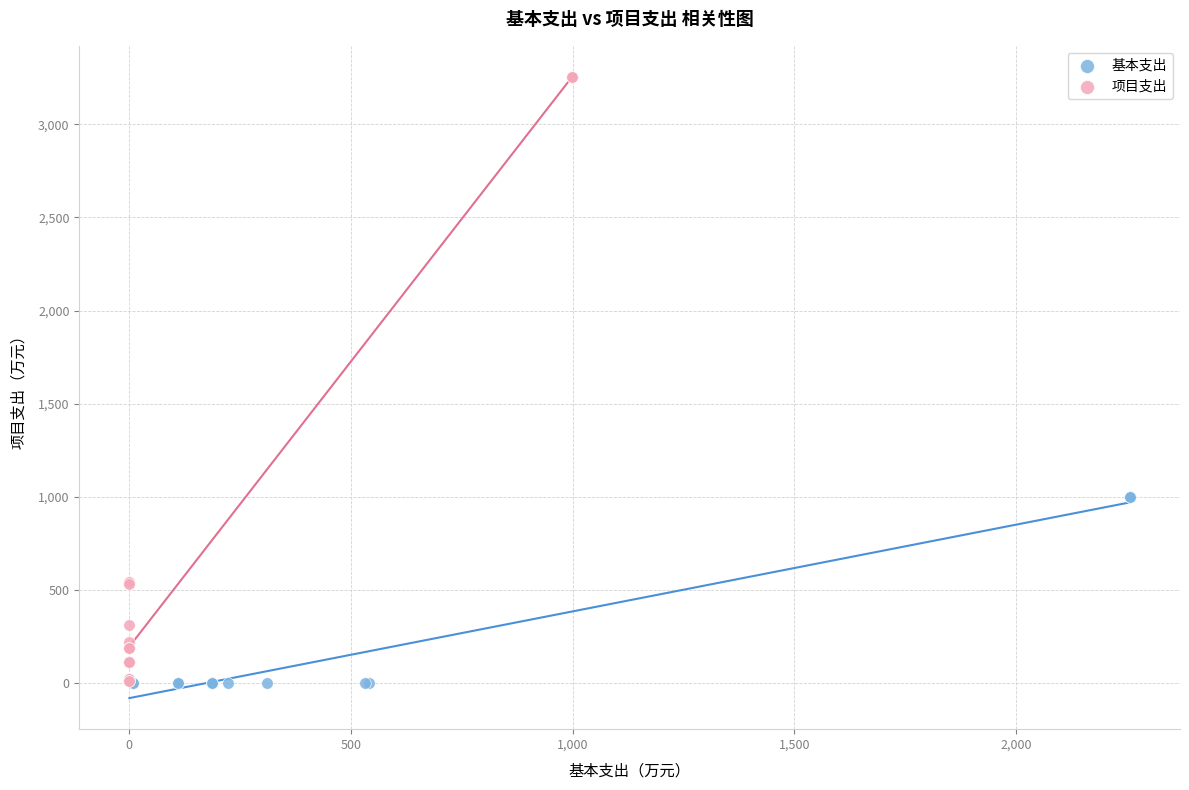

Which series contains the highest Y value?

项目支出